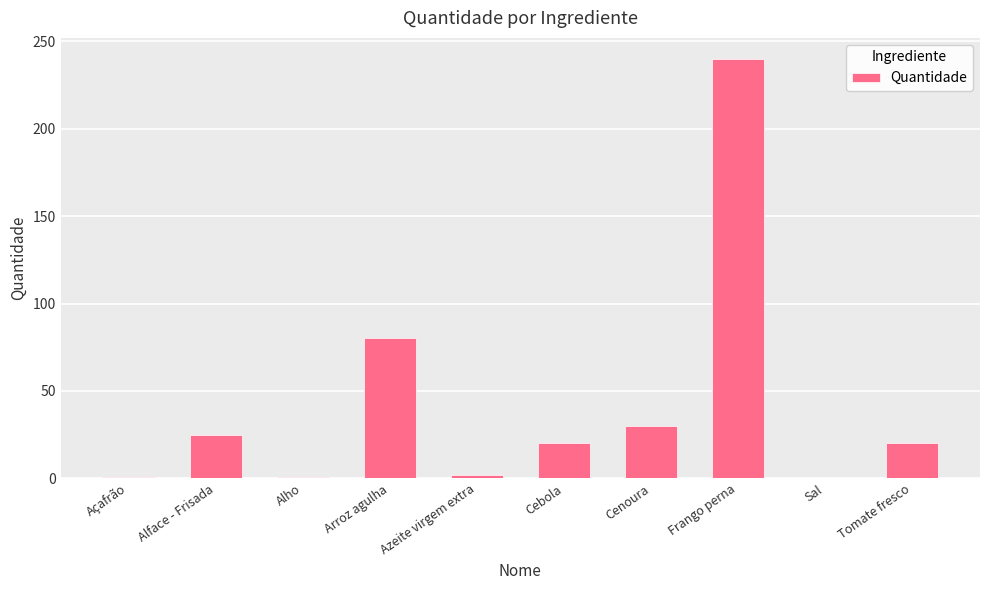

Which has a higher value, Alho or Arroz agulha?

Arroz agulha